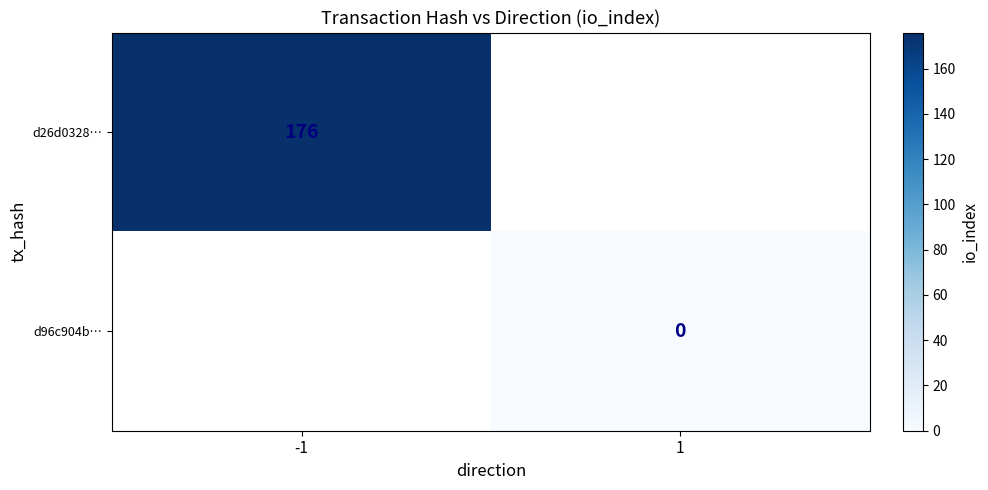

The value of d26d0328… at -1 is 66. True or false?

False